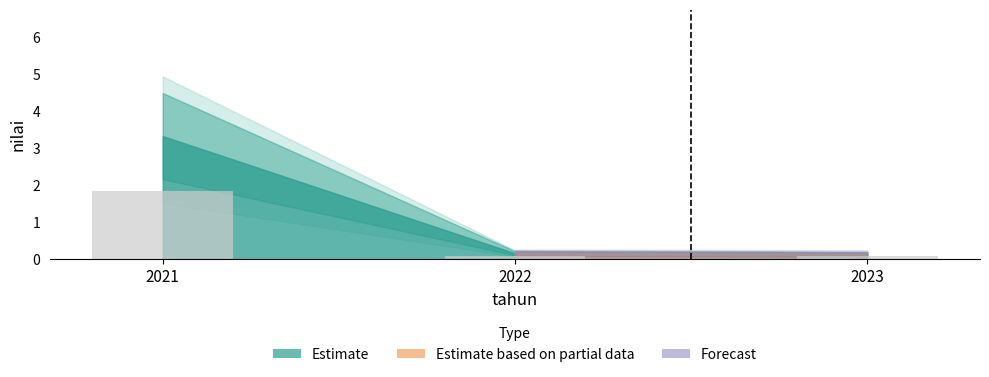

At which category does the chart reach its peak across all series?

2021